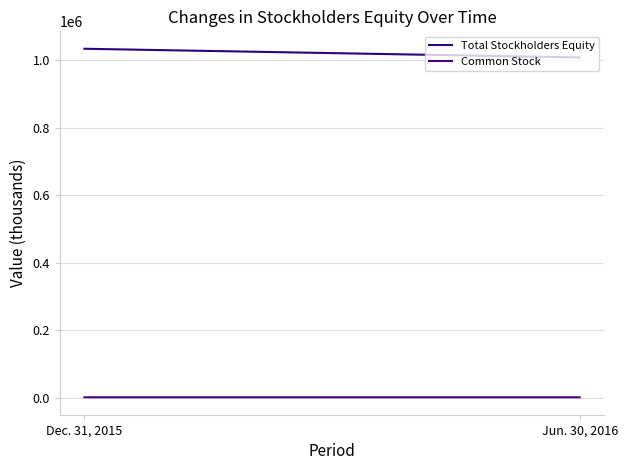

Reading left to right, extract all data points from this chart.

Total Stockholders Equity: Dec. 31, 2015=1034740	Jun. 30, 2016=1008948
Common Stock: Dec. 31, 2015=1626	Jun. 30, 2016=1652